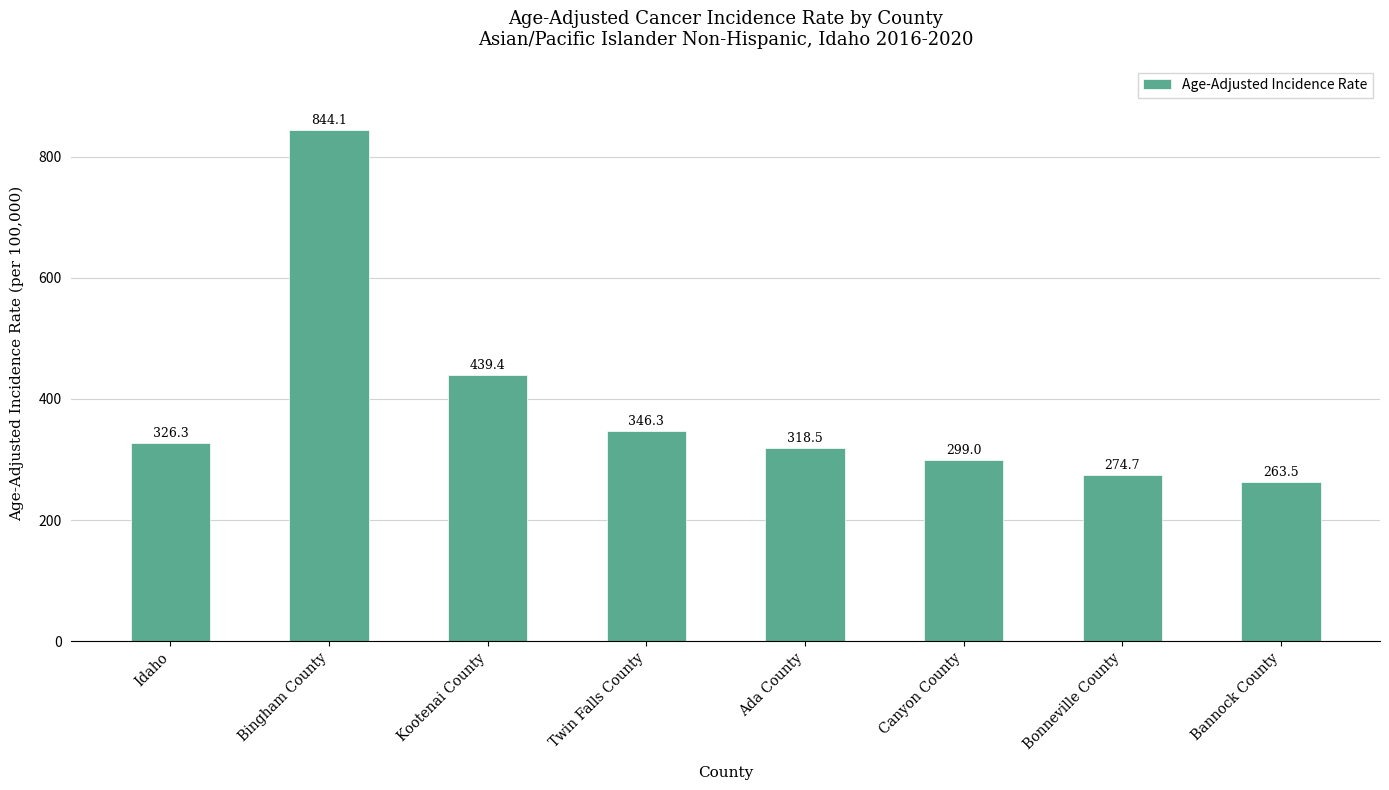

What is the sum of all values?

3111.8